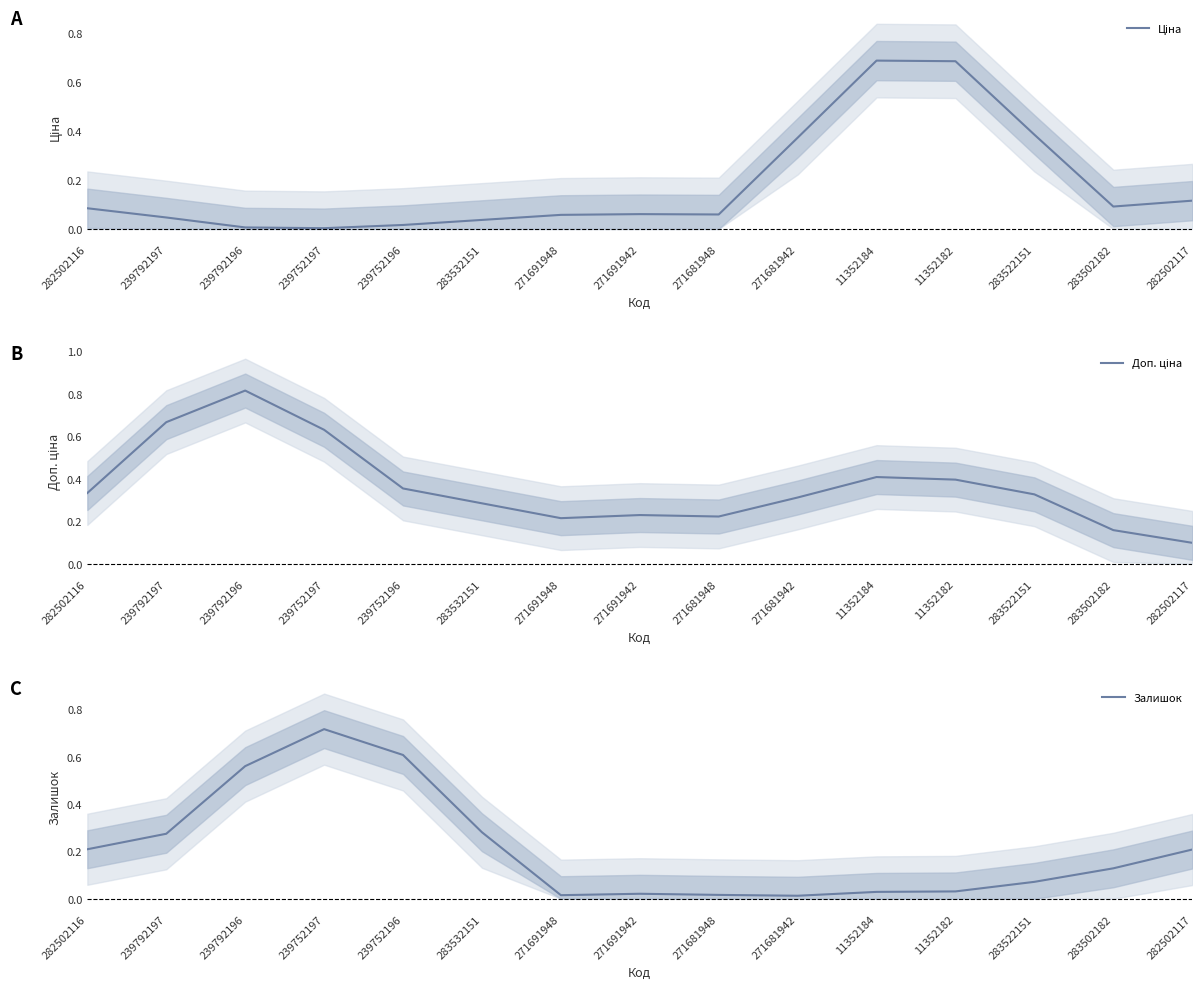

How many lines are shown in the chart?

3